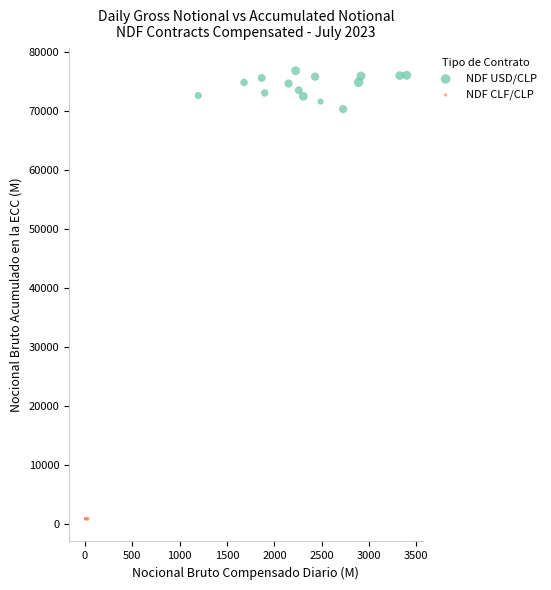

Which series has the largest Y range (max minus min)?

NDF USD/CLP